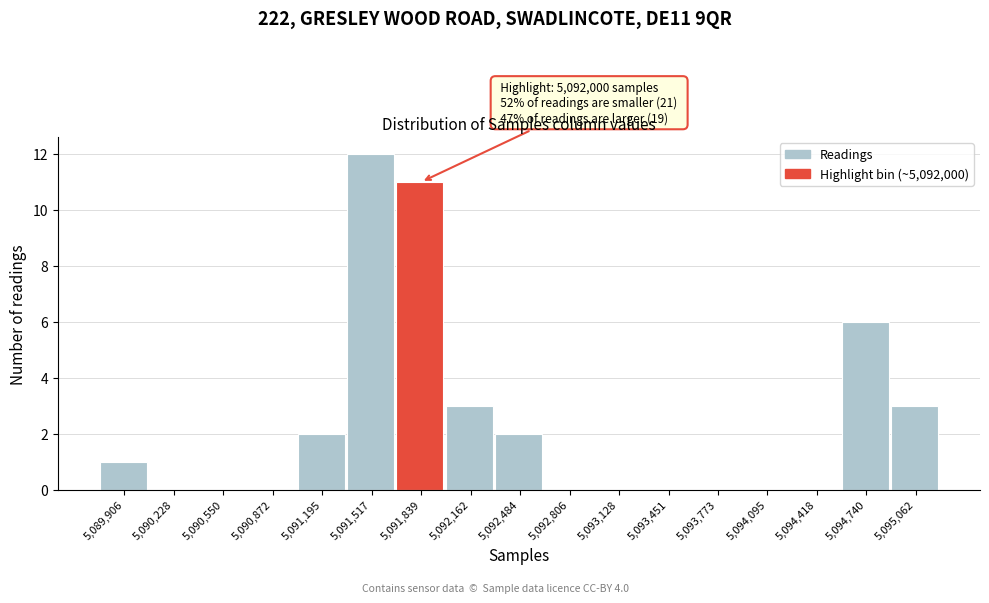

Reading left to right, list all the values displayed in this chart.

5,089,906=1	5,090,228=0	5,090,550=0	5,090,872=0	5,091,195=2	5,091,517=12	5,091,839=11	5,092,162=3	5,092,484=2	5,092,806=0	5,093,128=0	5,093,451=0	5,093,773=0	5,094,095=0	5,094,418=0	5,094,740=6	5,095,062=3